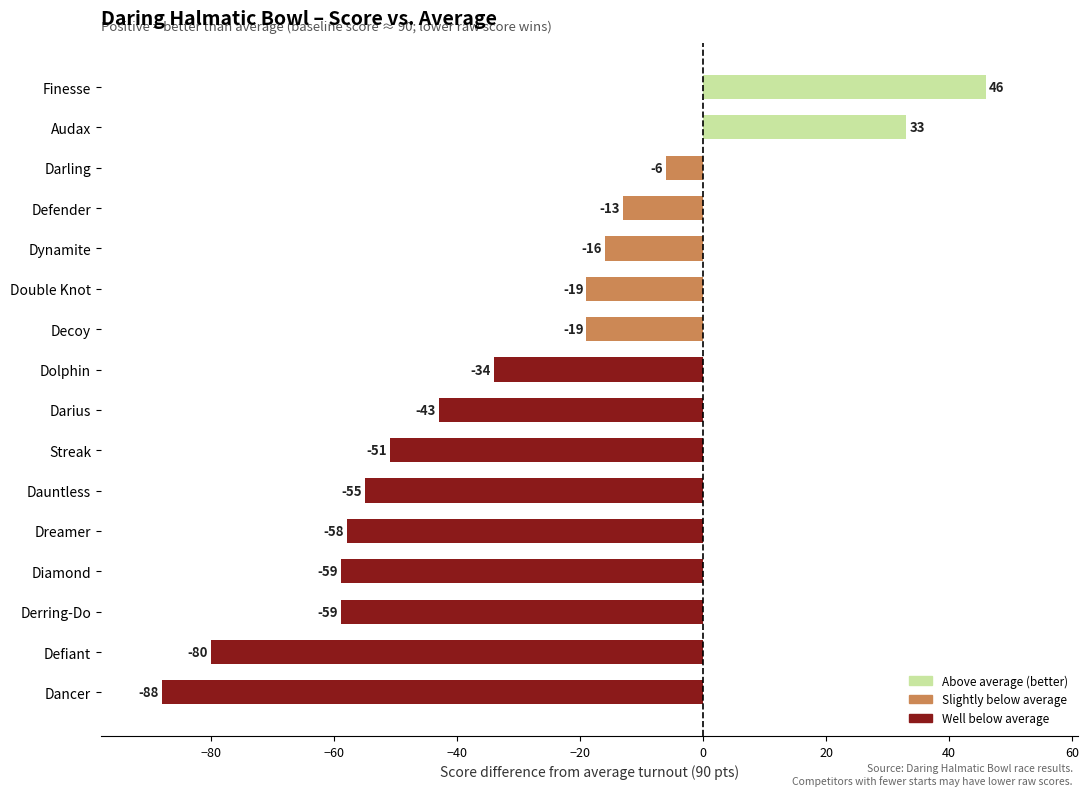

What position from the top is Double Knot?

6